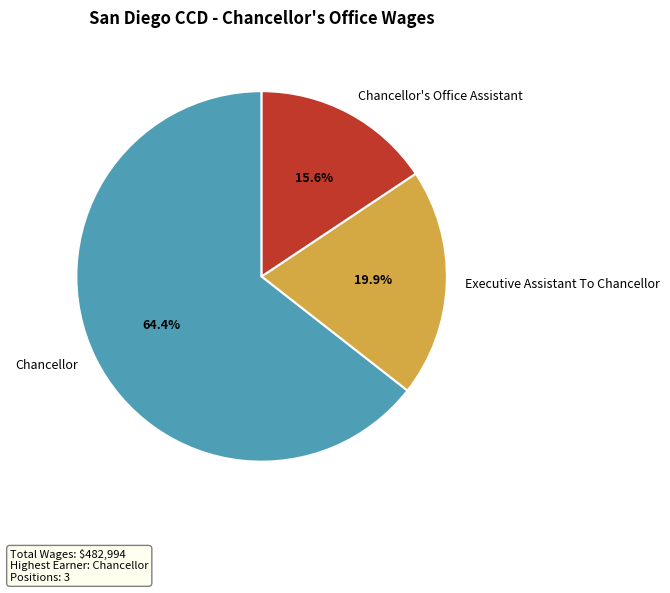

How many segments does this pie chart have?

3